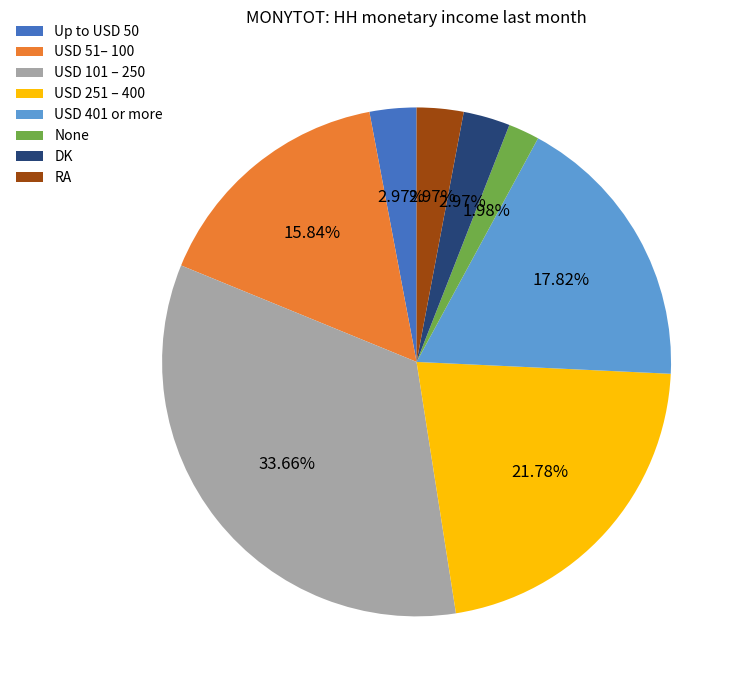

To the nearest percent, what portion does USD 401 or more represent?

18%